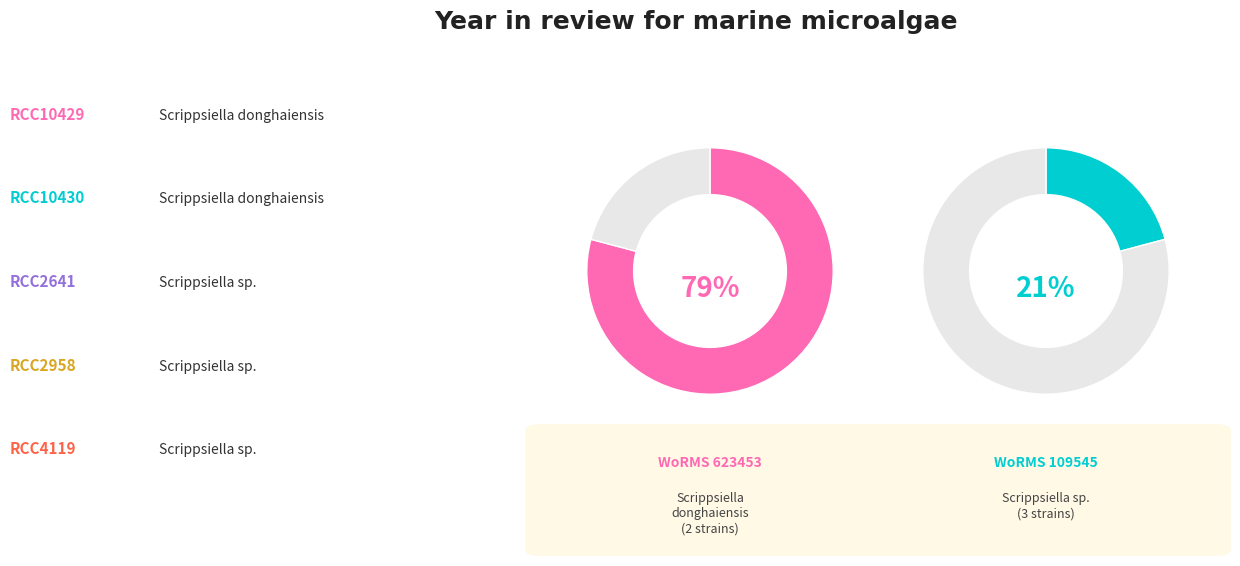

Approximately how many times larger is the value at RCC4119 compared to RCC2641?

1.0